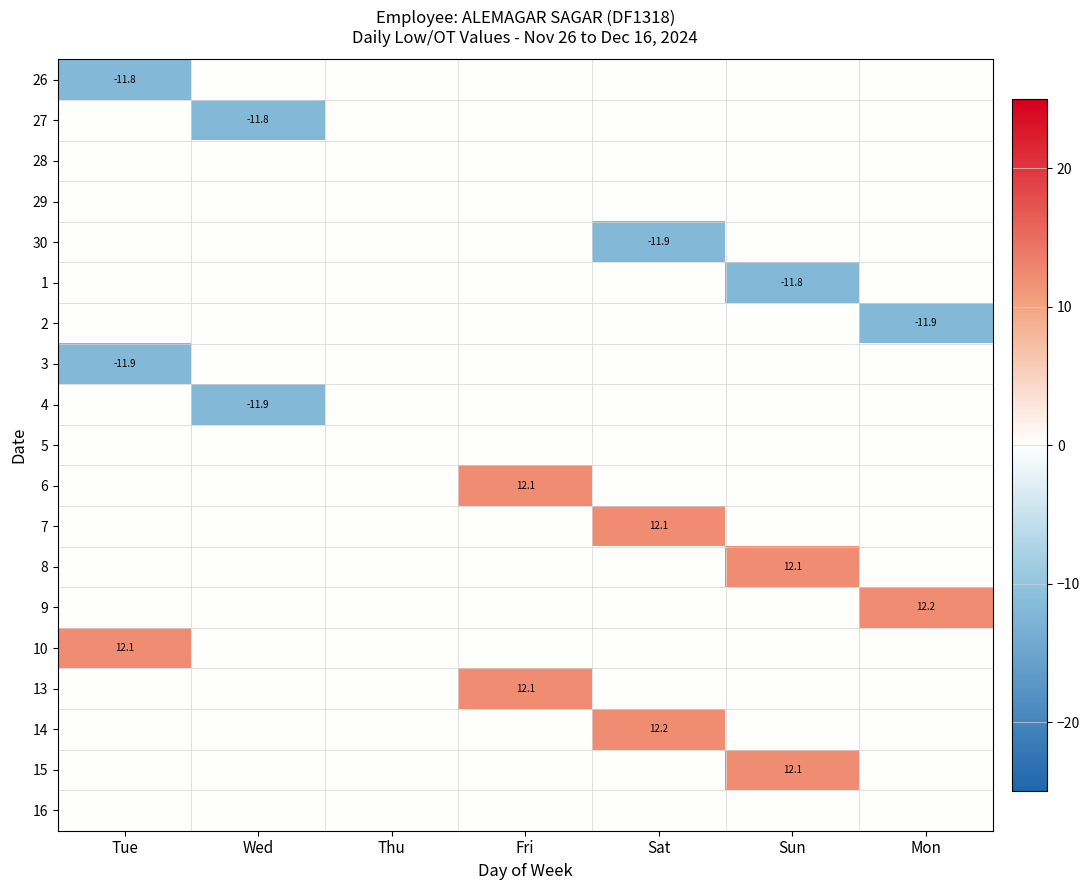

Count the number of data series in this chart.

19